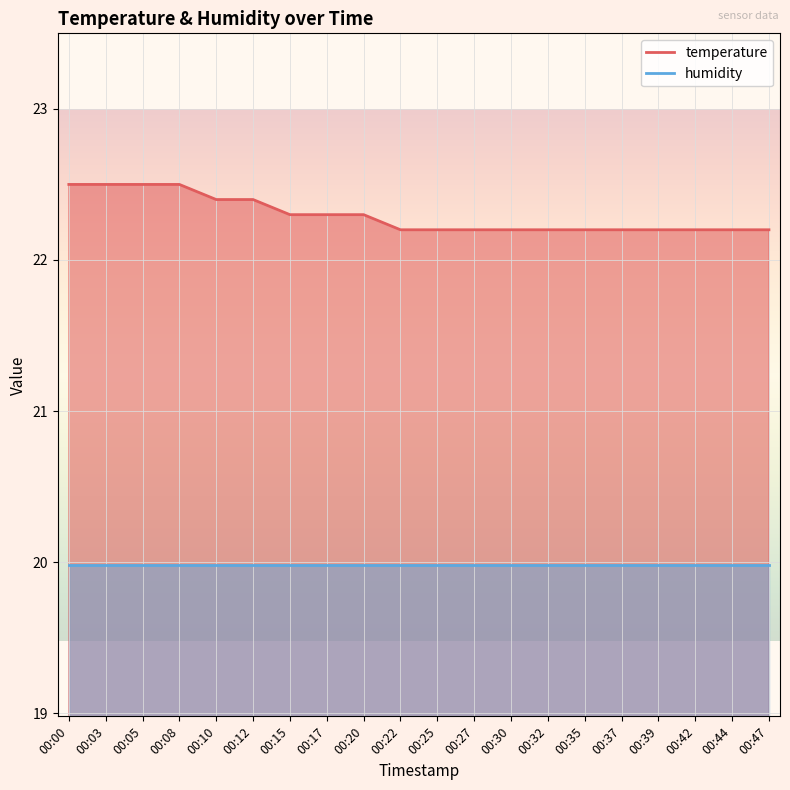

Rank the categories by value from lowest to highest.

00:22, 00:25, 00:27, 00:30, 00:32, 00:35, 00:37, 00:39, 00:42, 00:44, 00:47, 00:15, 00:17, 00:20, 00:10, 00:12, 00:00, 00:03, 00:05, 00:08